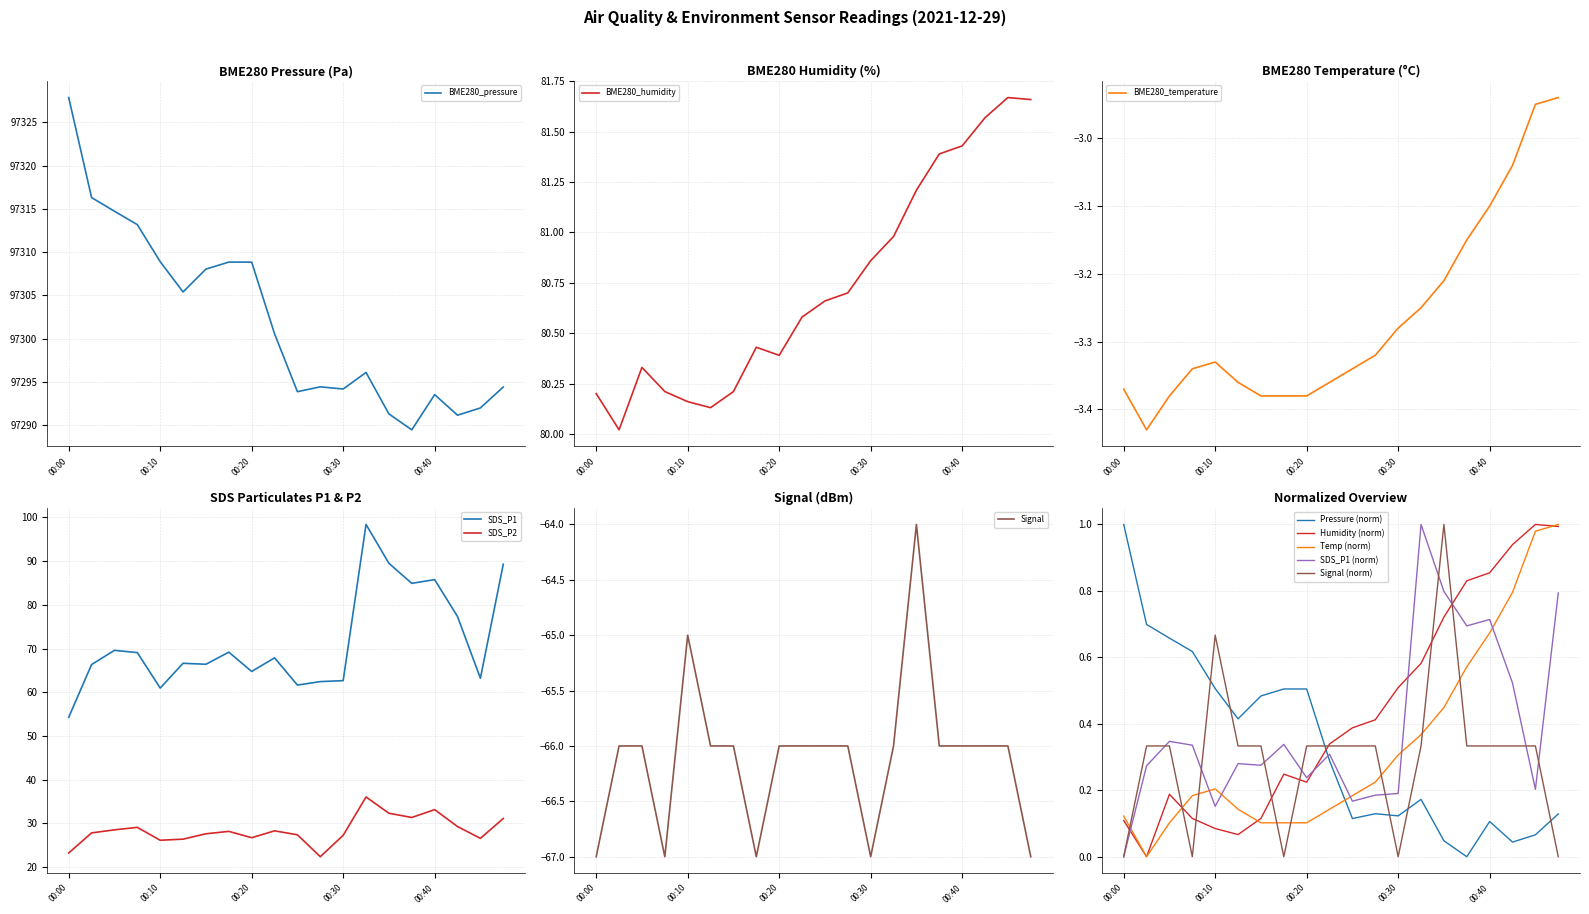

True or false: SDS_P1 has more than 2 interior local peaks.

True